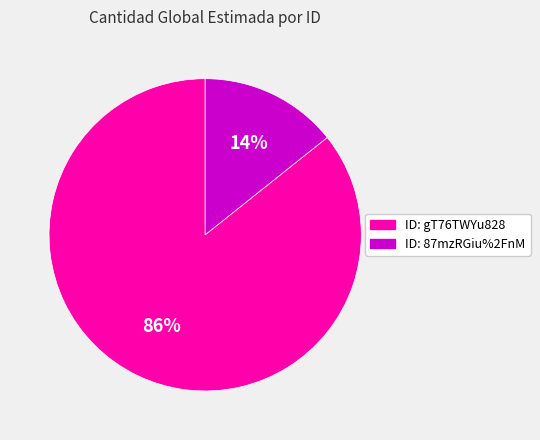

To the nearest percent, what is the average slice percentage?

50%